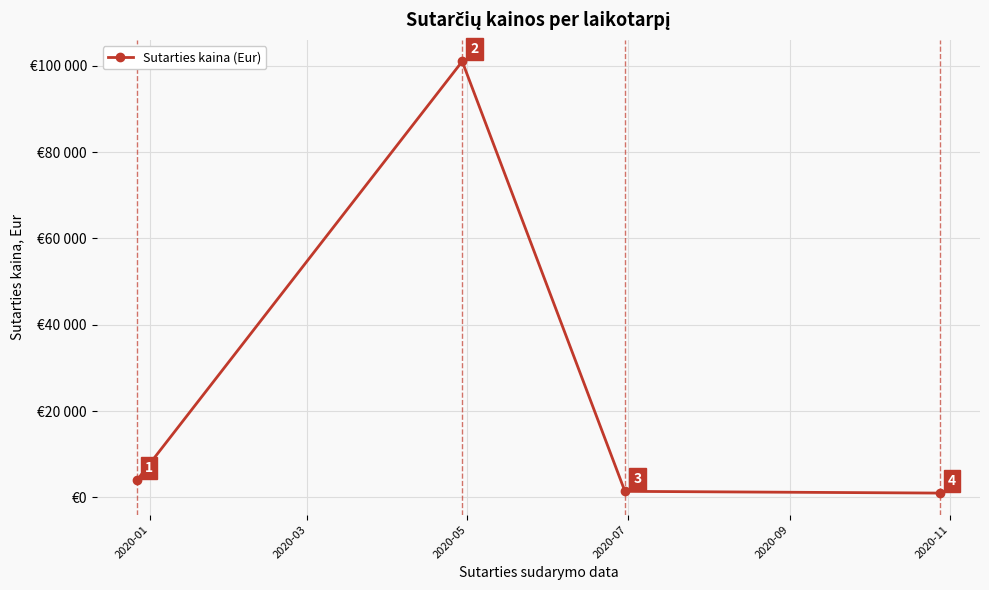

Does the chart have visible grid lines?

Yes